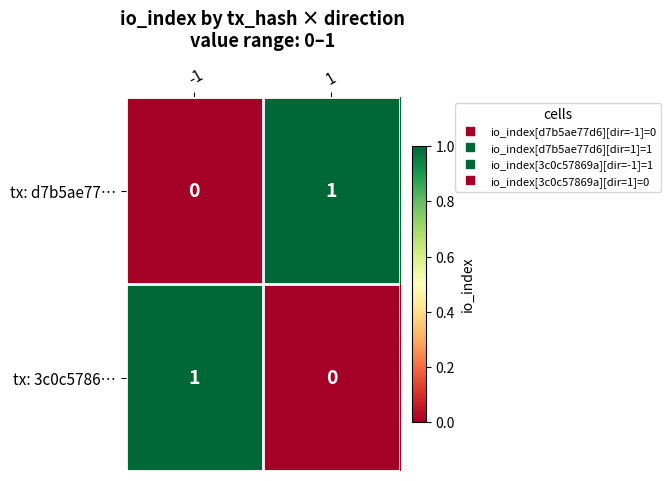

Rank the series at -1 from highest to lowest value.

tx: 3c0c5786…, tx: d7b5ae77…